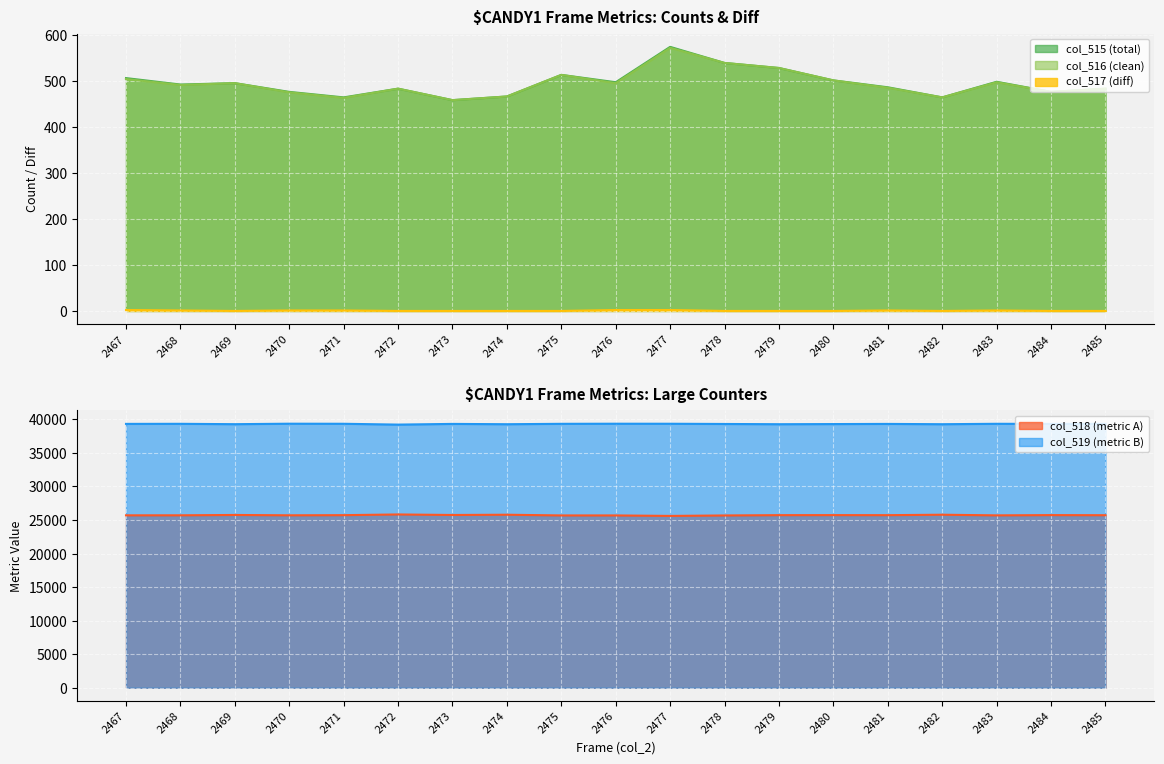

What is the difference between the maximum and second lowest values in the col_515 series?

110